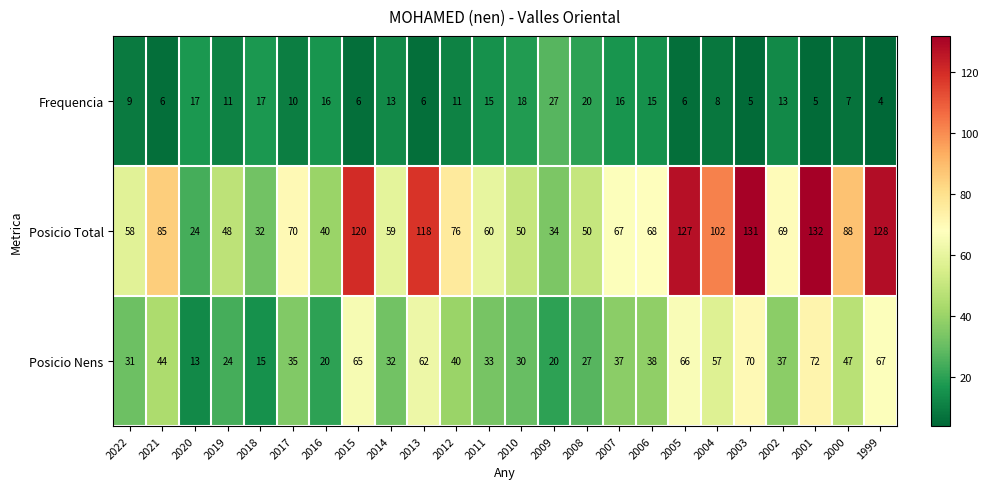

What is the greatest value displayed?

132